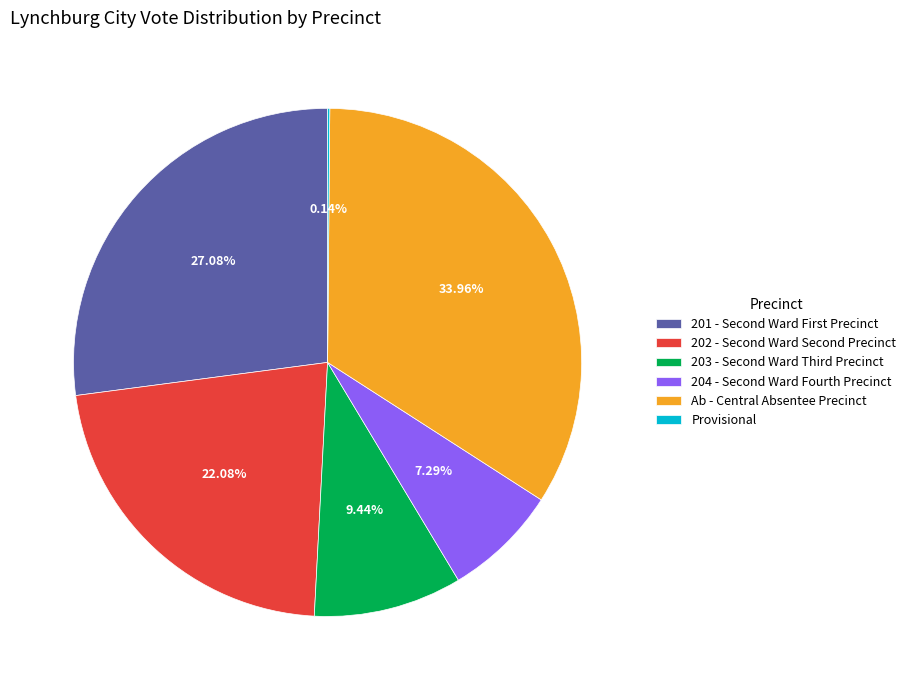

Which slice is the largest?

Ab - Central Absentee Precinct